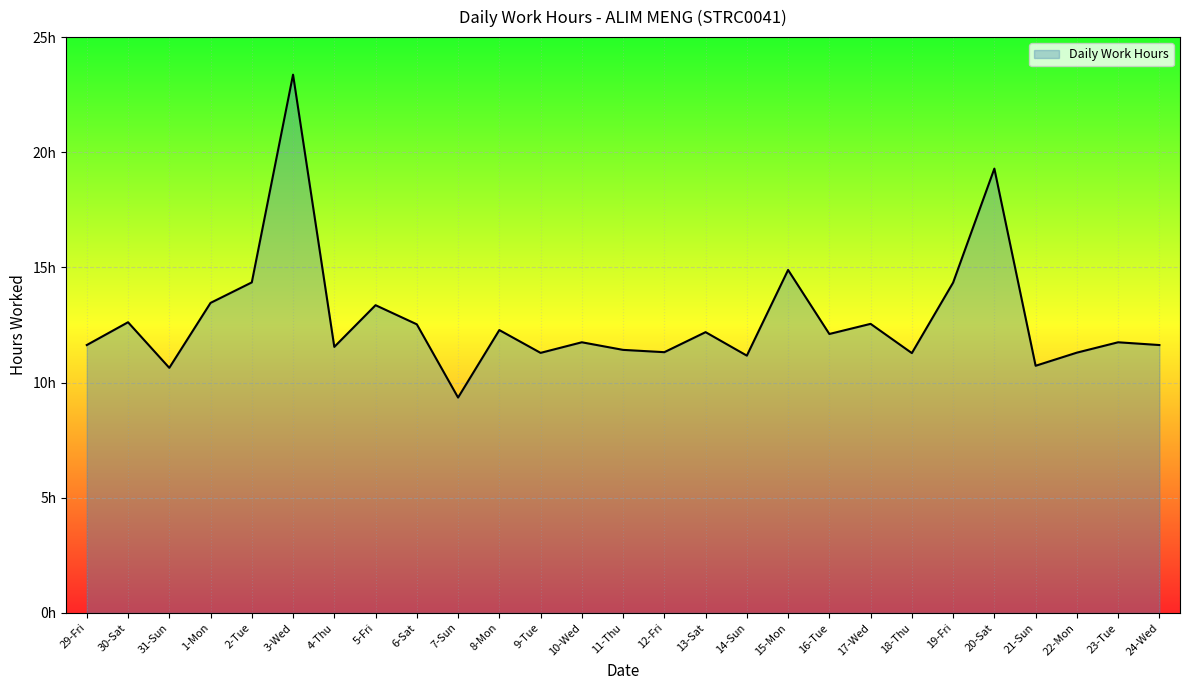

True or false: there are more than 0 points higher than both neighbors.

True